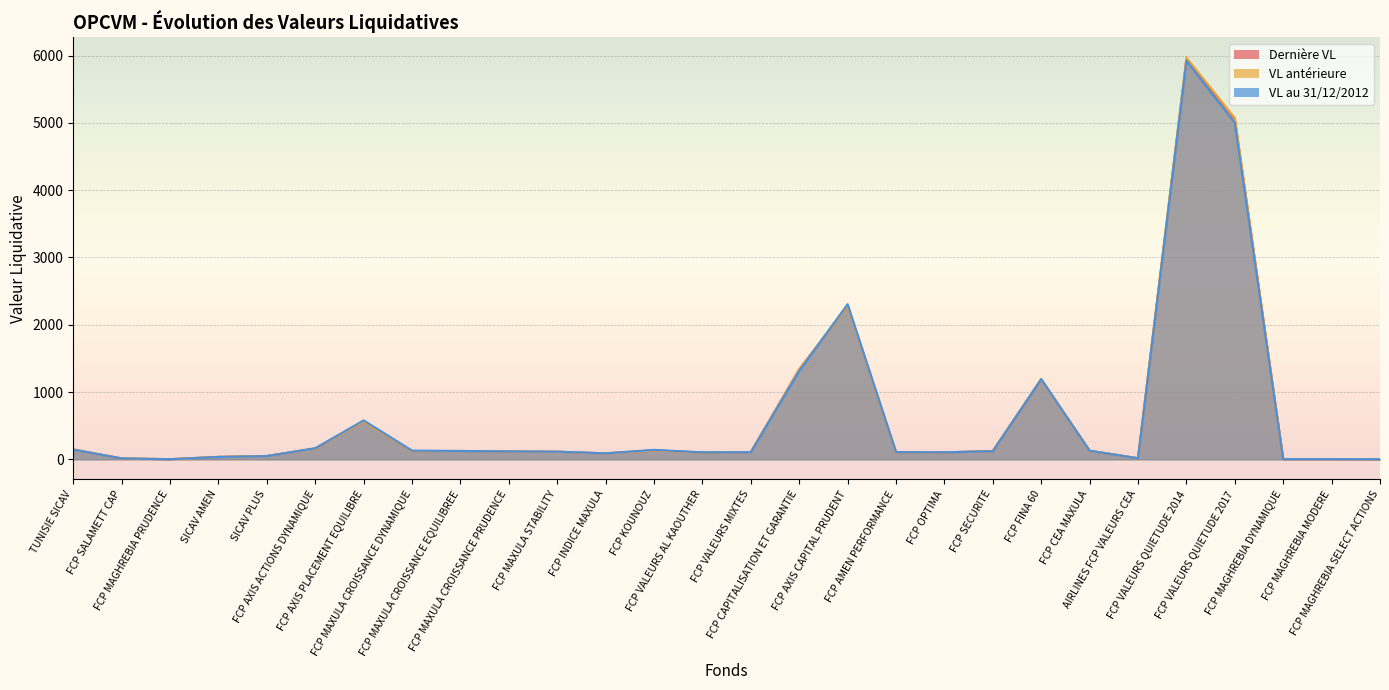

Which series has the widest spread of values?

VL antérieure